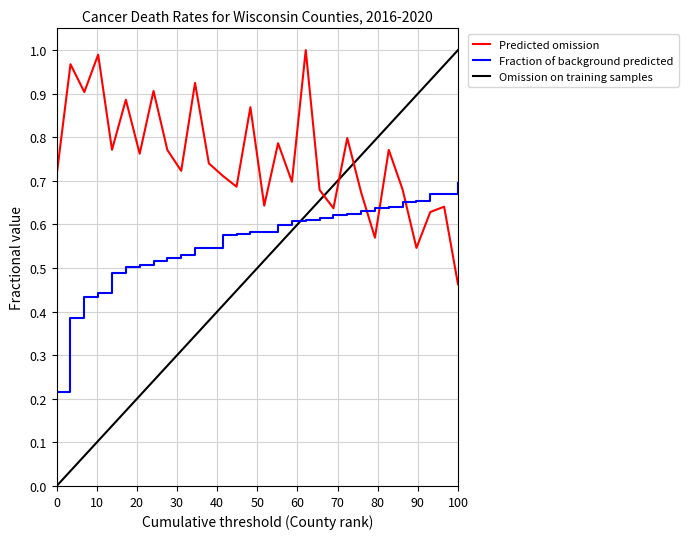

True or false: Fraction of background predicted and Predicted omission intersect in this chart.

True